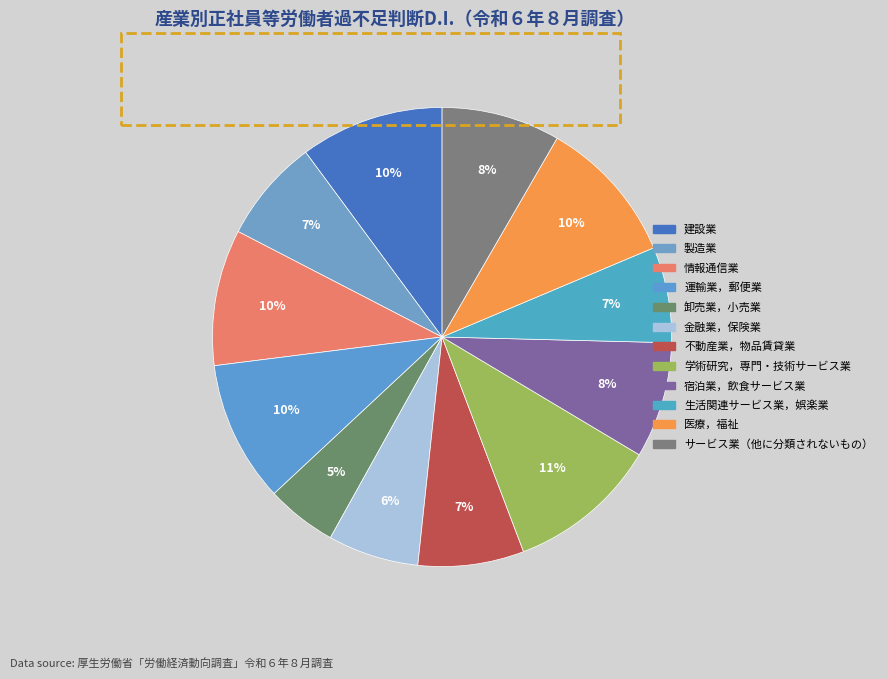

To the nearest percent, what portion does 不動産業，物品賃貸業 represent?

7%